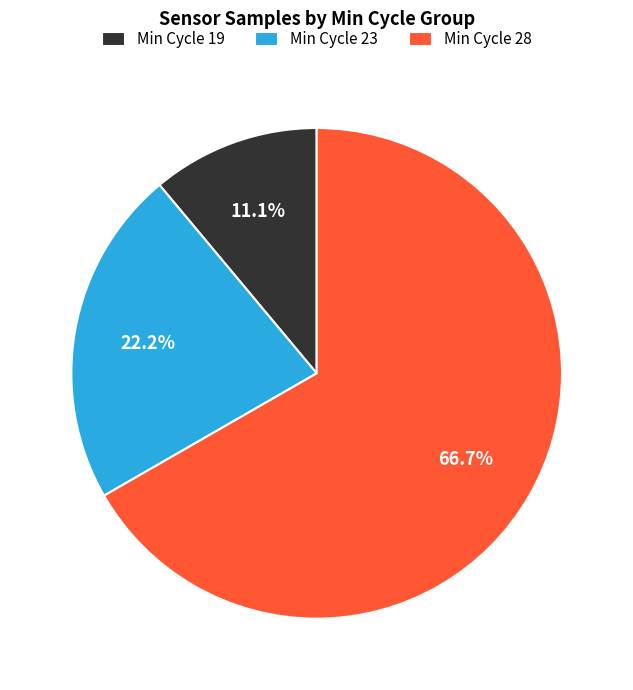

Combined, do Min Cycle 28 and Min Cycle 19 account for over 50%?

Yes